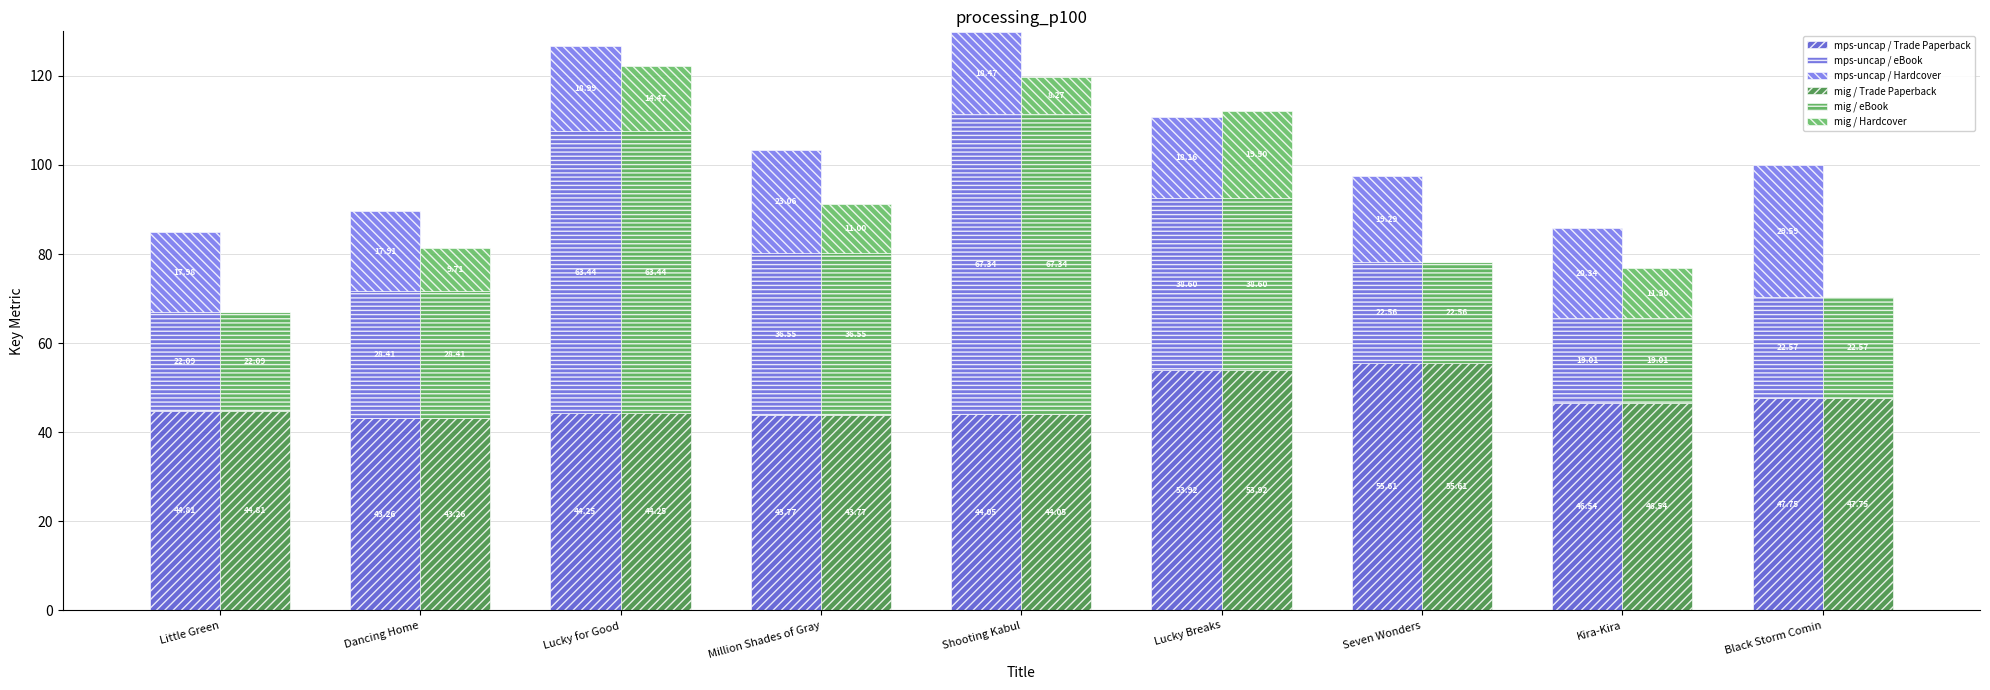

Which series has the largest range (max minus min)?

mps-uncap / eBook